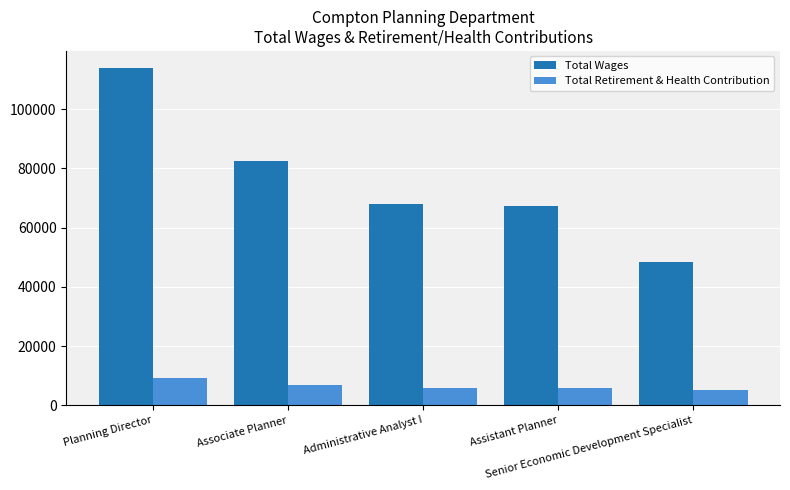

What is the difference between the maximum and minimum values in the Total Wages series?

65597